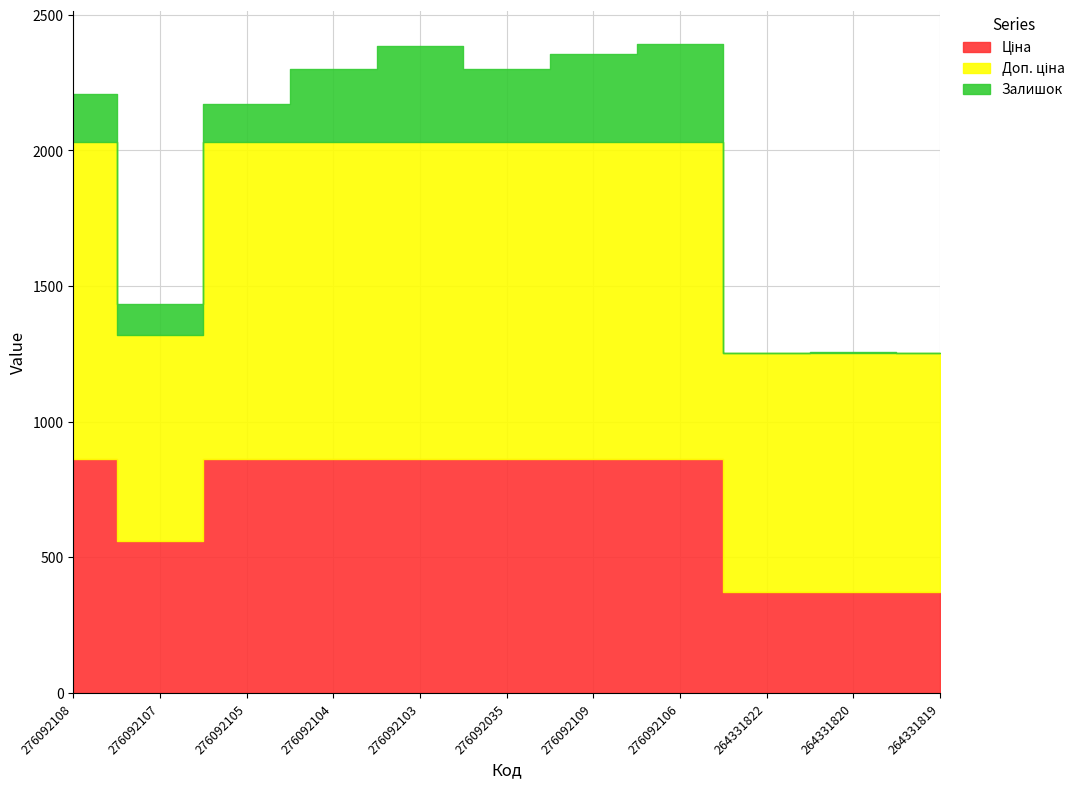

Which series has the largest total across all categories?

Доп. ціна